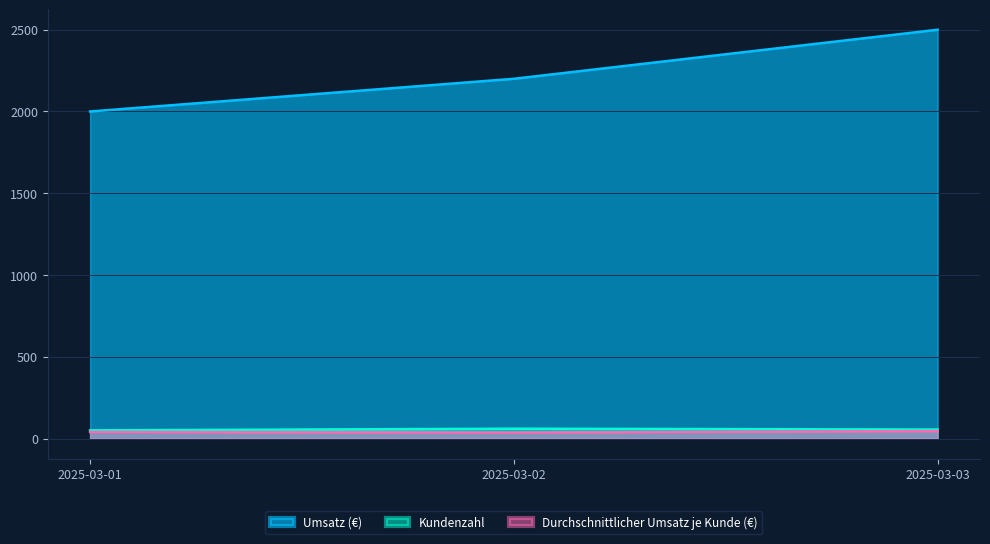

At which category is the sum across all series the highest?

2025-03-03